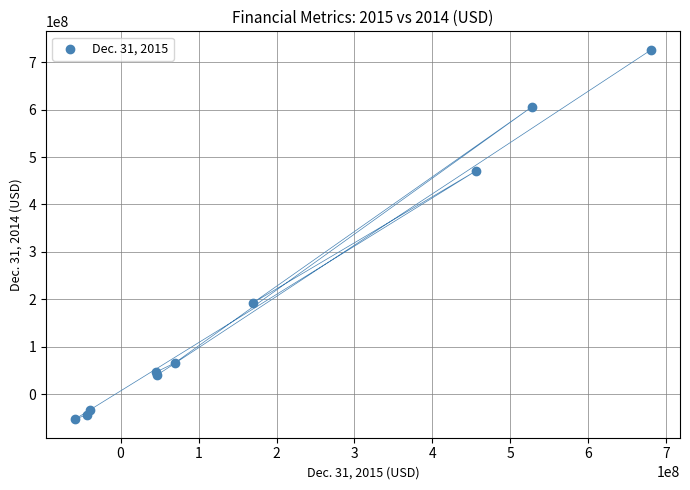

What Y value in the scatter plot is closest to 336565500?

470336000